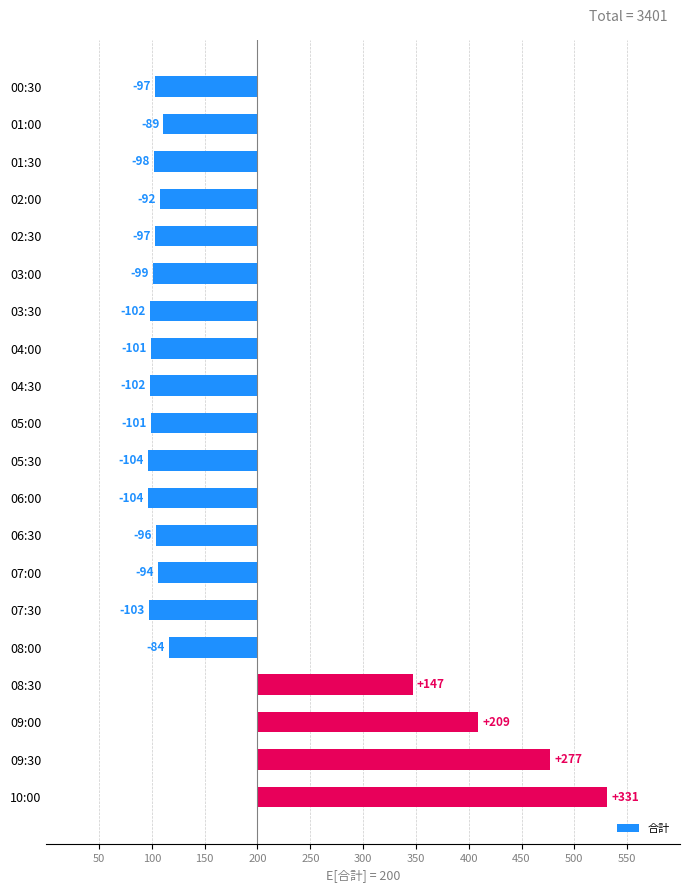

True or false: the data shows -44 at 02:00.

False